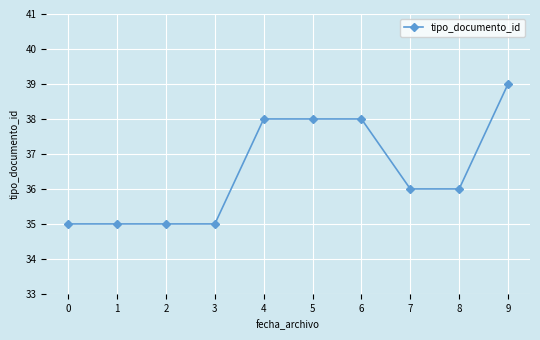

What is the sum of all values?

365